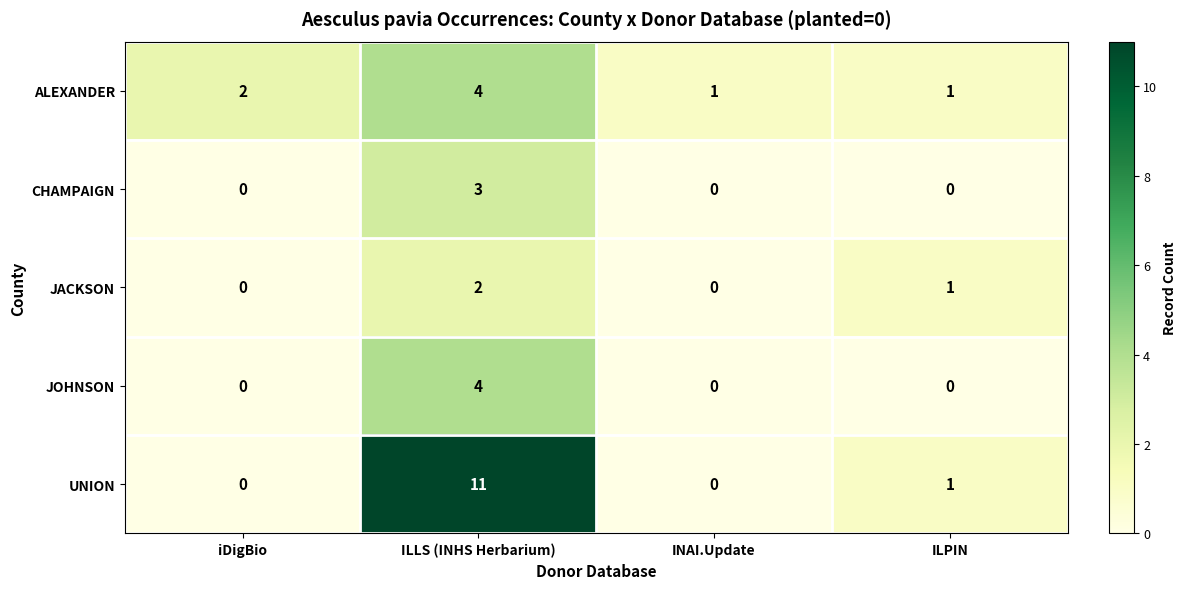

What is the average value of the UNION series?

3